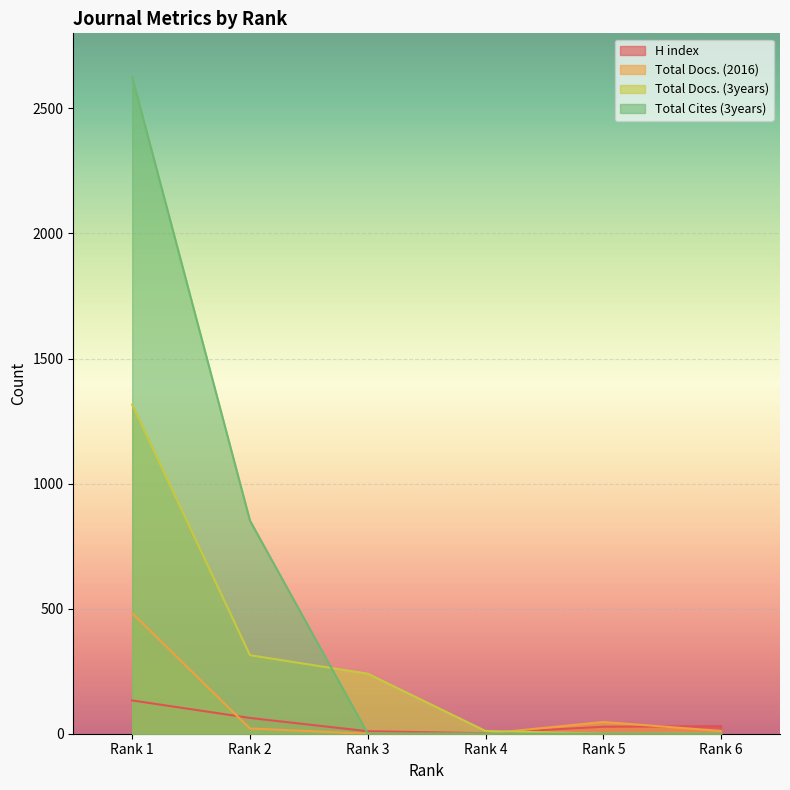

Which series changed the most between Rank 5 and Rank 6?

Total Docs. (2016)